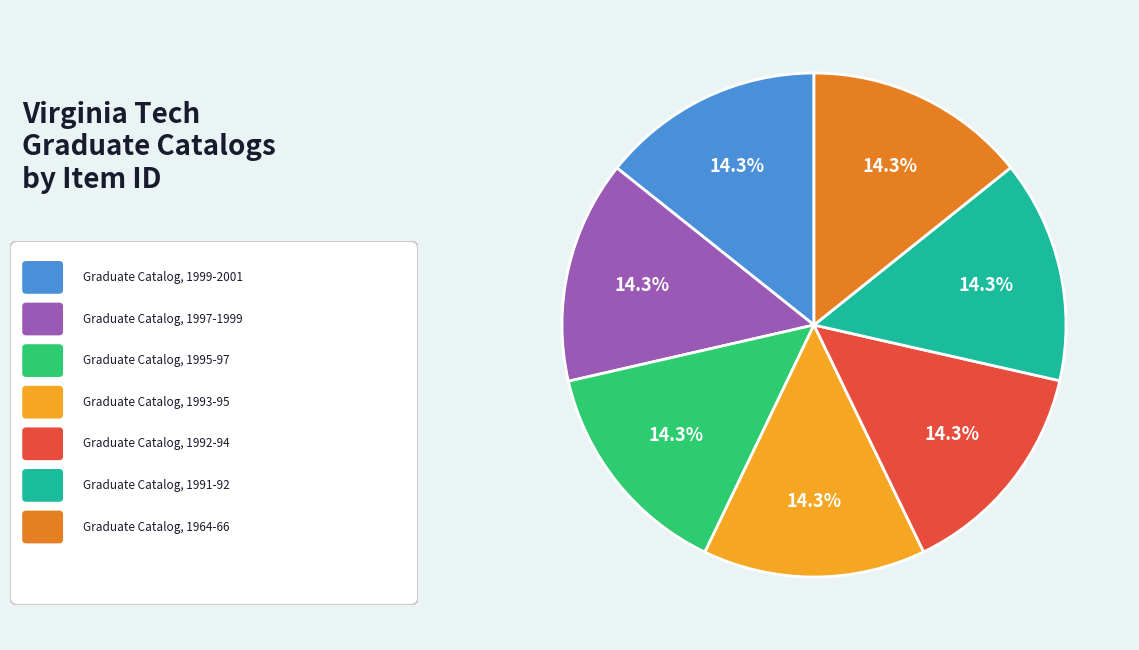

Is there any slice that represents more than half of the pie?

No